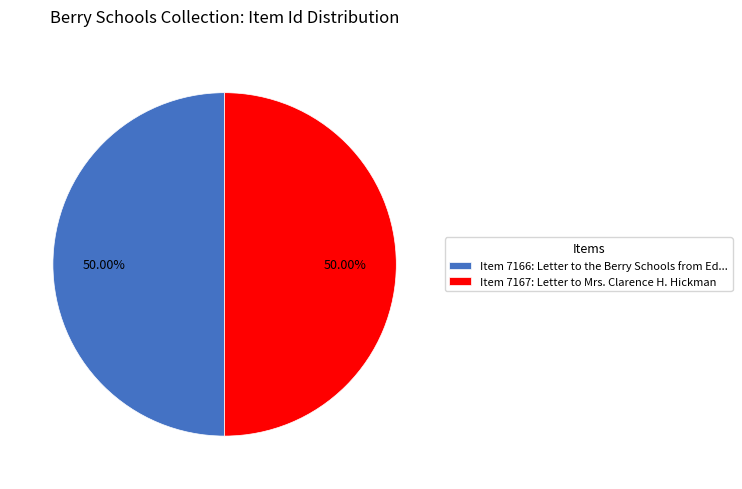

Approximately how many times larger is the value at Item 7166: Letter to the Berry Schools from Ed... compared to Item 7167: Letter to Mrs. Clarence H. Hickman?

1.0